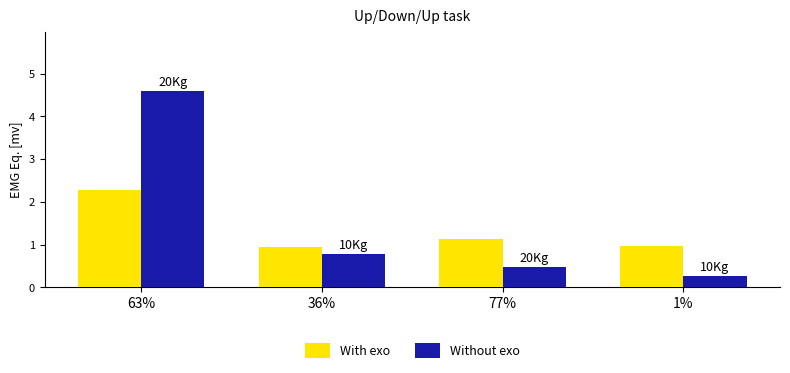

Which series has the largest range (max minus min)?

Without exo